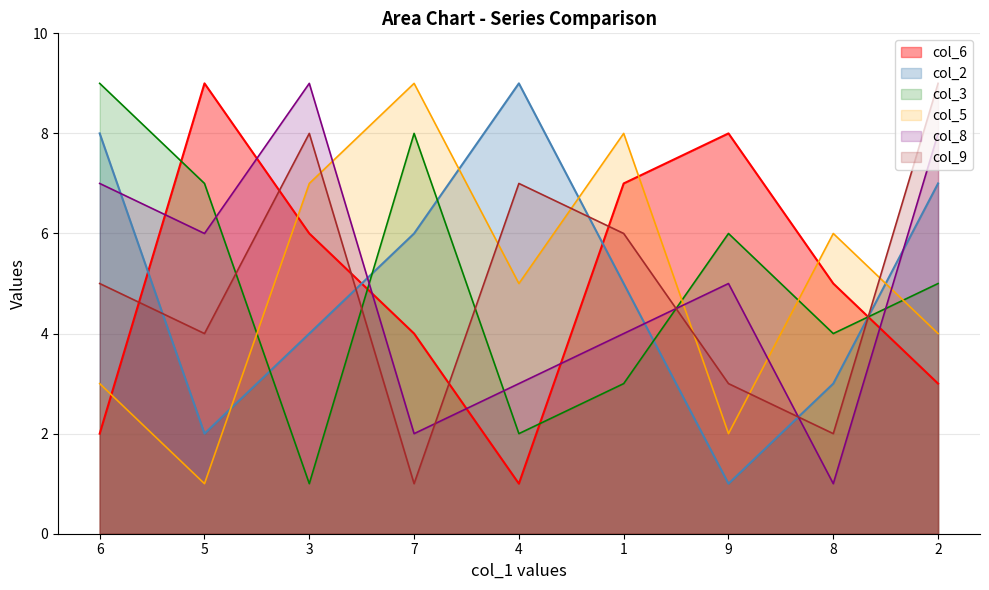

Between which two adjacent categories do col_9 and col_5 first intersect?

3 and 7